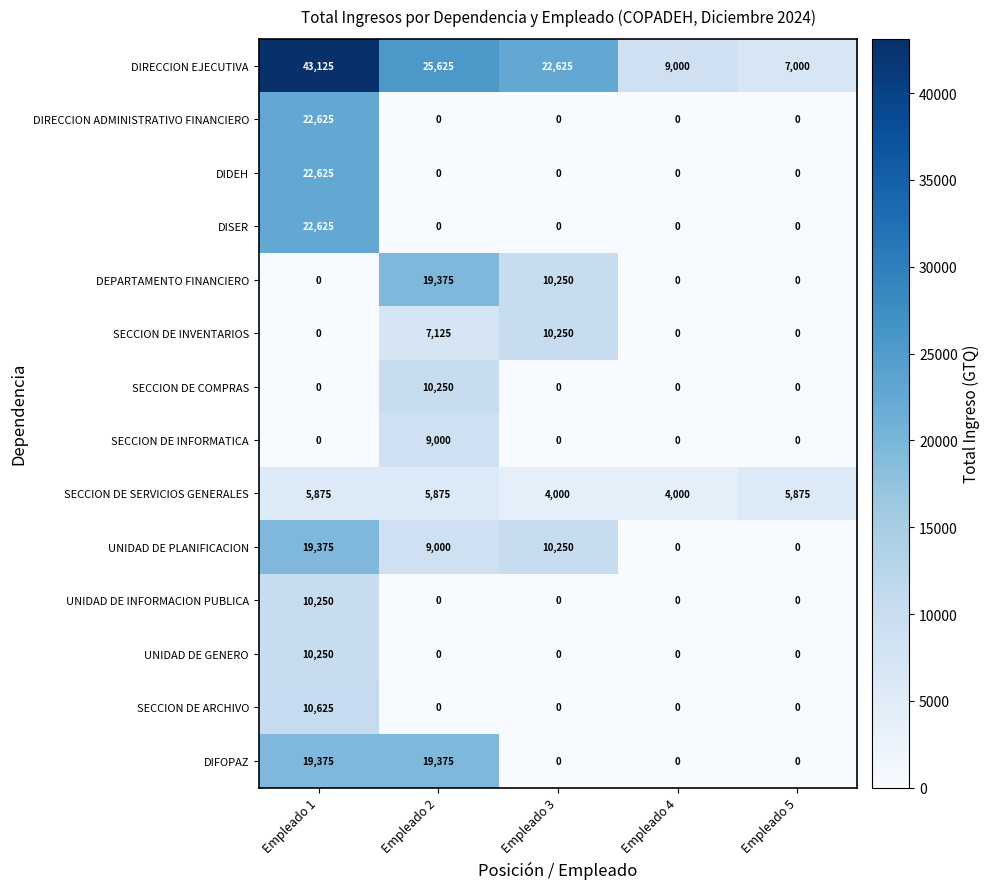

Between Empleado 1 and Empleado 5, which series saw the biggest shift?

DIRECCION EJECUTIVA